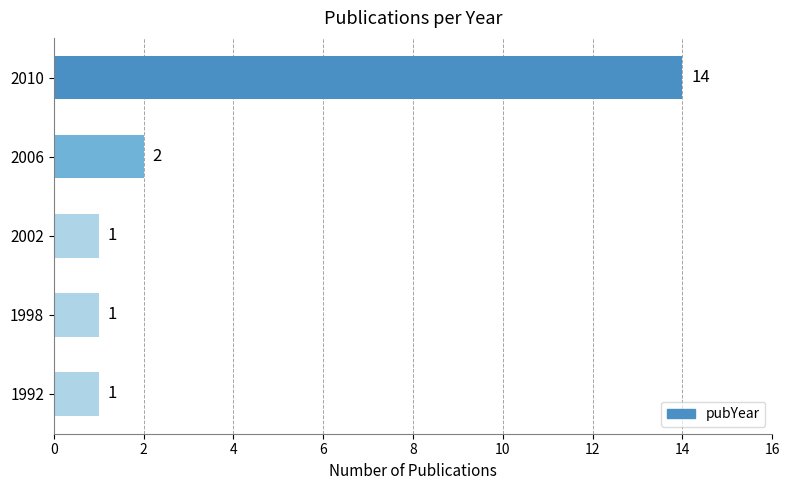

The chart shows a value of 1 at 2002. True or false?

True